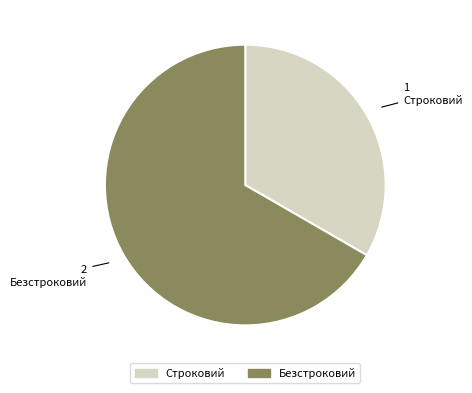

Count the number of slices in the pie.

2